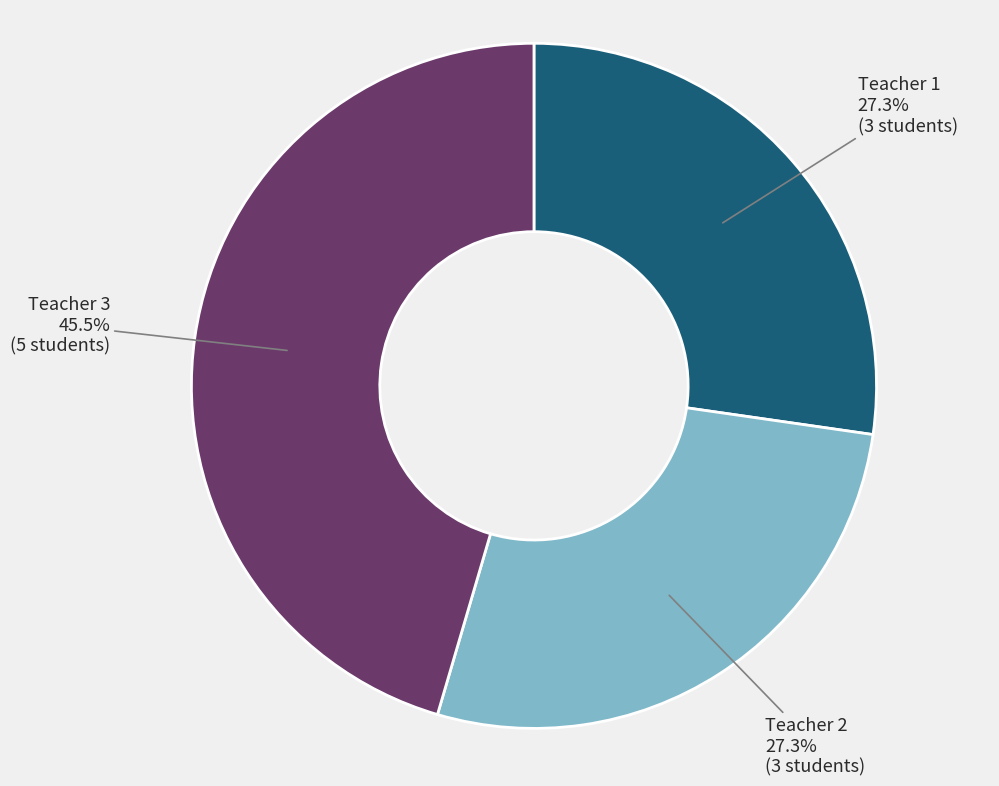

To the nearest percent, what portion does Teacher 1 represent?

27%